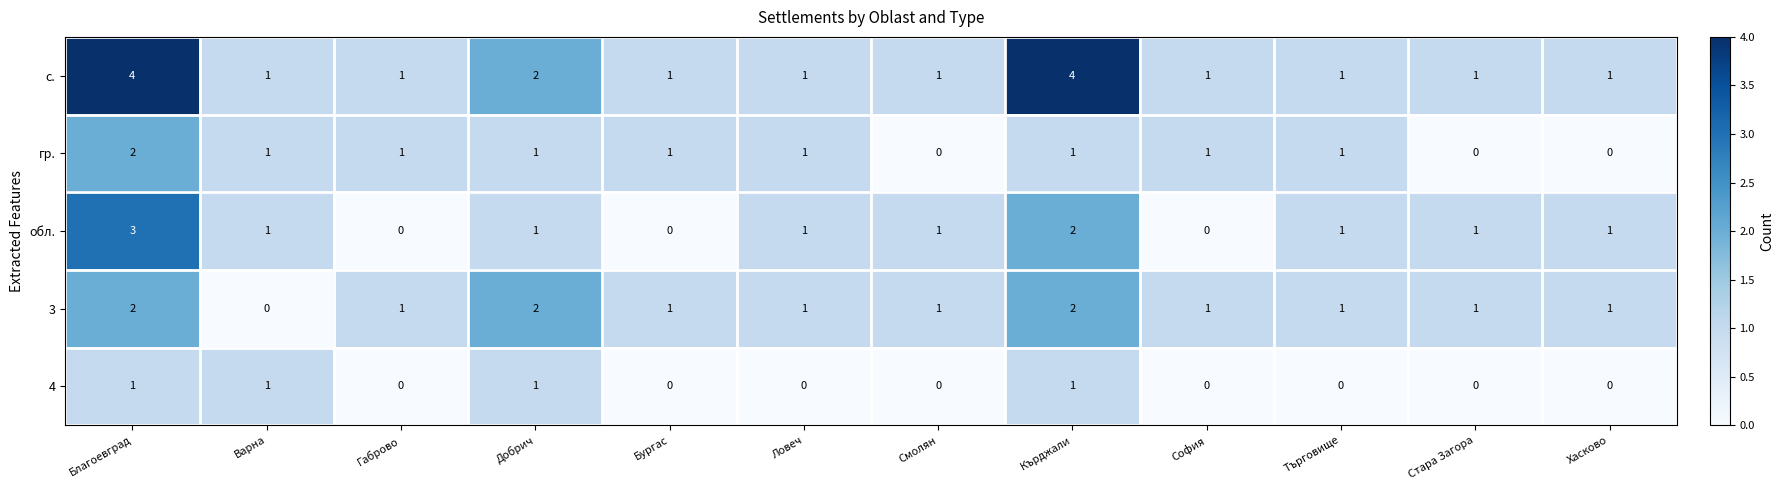

What is the maximum value for обл.?

3